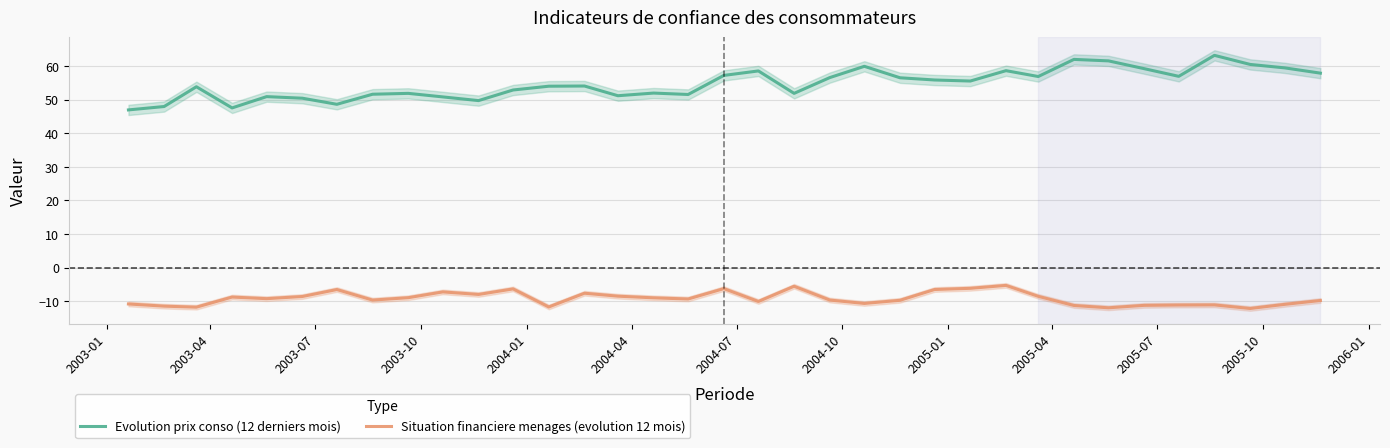

What is the value of the Situation financiere menages (evolution 12 mois) point at the 5th from the left?

-9.3